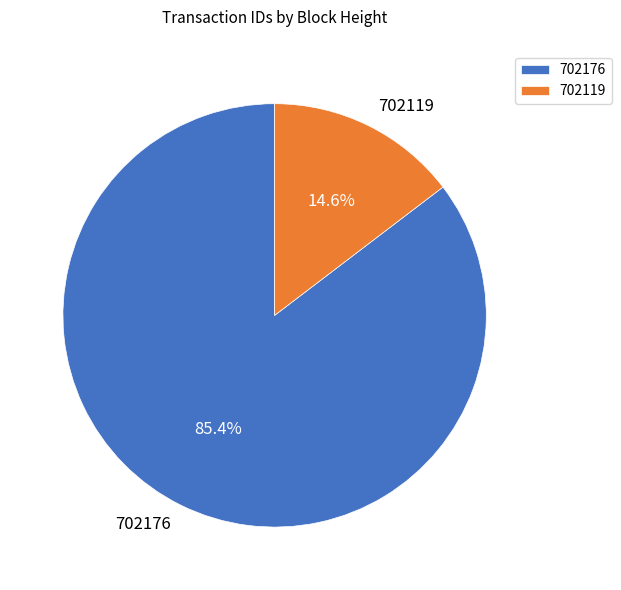

How many segments does this pie chart have?

2